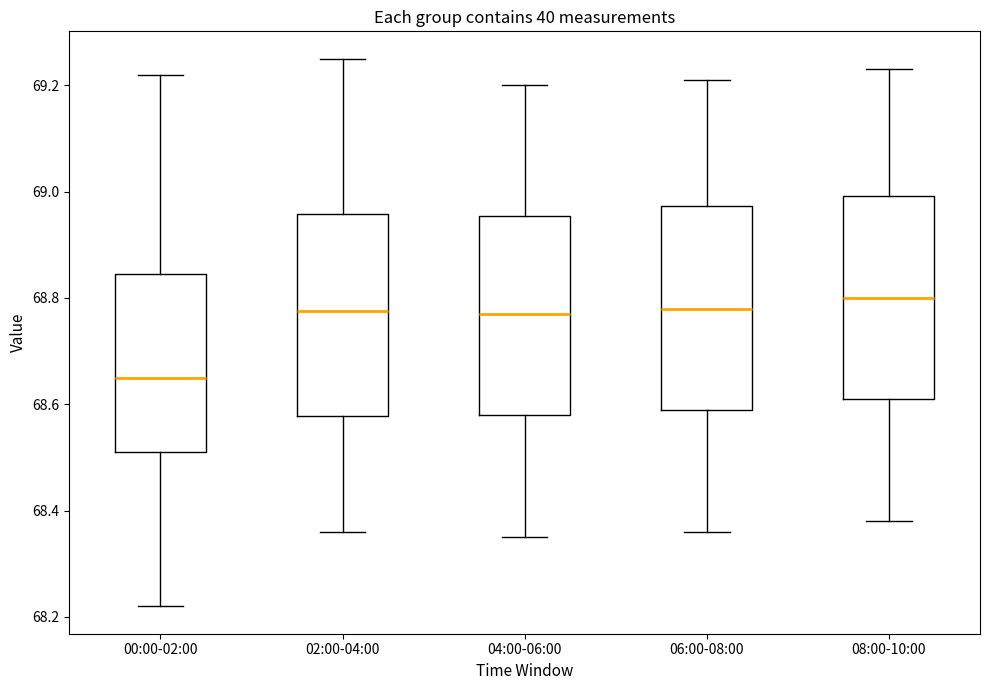

Reading left to right, transcribe this box plot: for each box, give where its median line is, the range the box spans, and where its two whiskers end, as read against the y-axis. The values are not printed on the chart, so give them approximately, as read against the axis.

00:00-02:00: median 68.66, box 68.52 to 68.84, whiskers 68.22 to 69.22
02:00-04:00: median 68.78, box 68.58 to 68.96, whiskers 68.36 to 69.26
04:00-06:00: median 68.78, box 68.58 to 68.96, whiskers 68.36 to 69.20
06:00-08:00: median 68.78, box 68.60 to 68.98, whiskers 68.36 to 69.22
08:00-10:00: median 68.80, box 68.62 to 69.00, whiskers 68.38 to 69.24